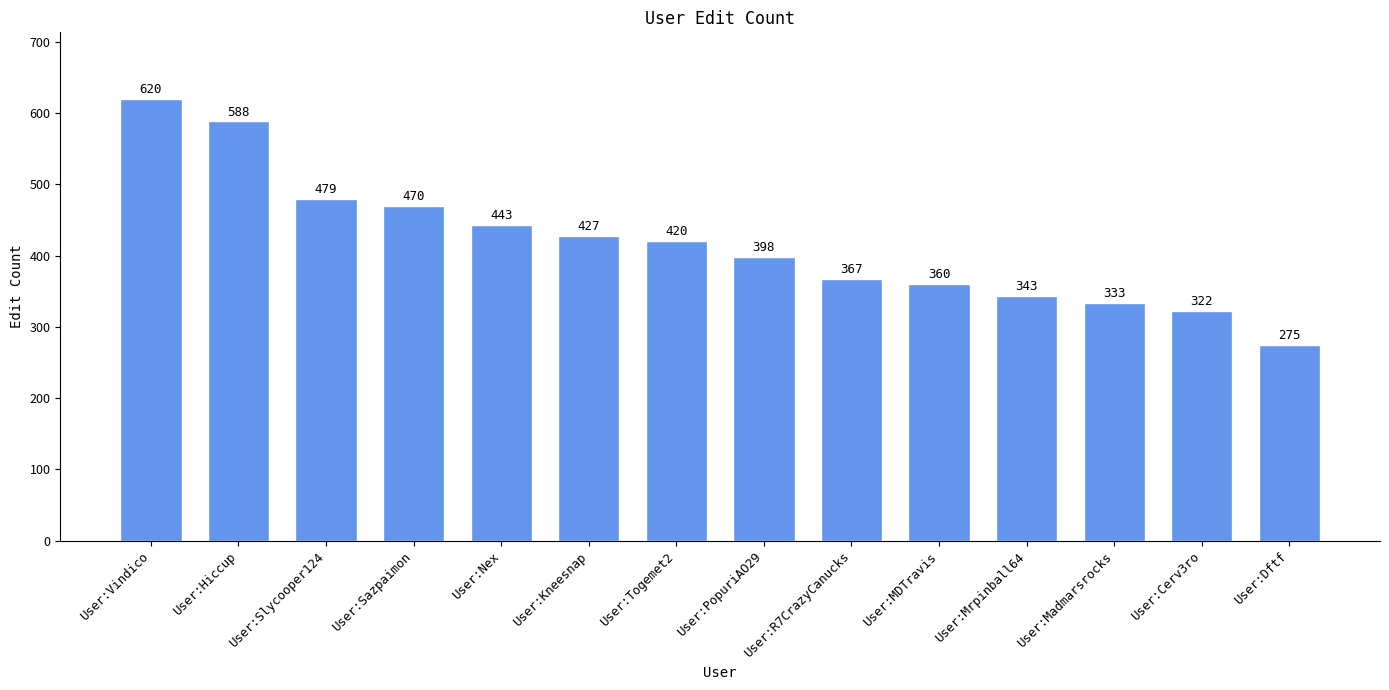

Between User:MDTravis and User:Nex, which is larger?

User:Nex